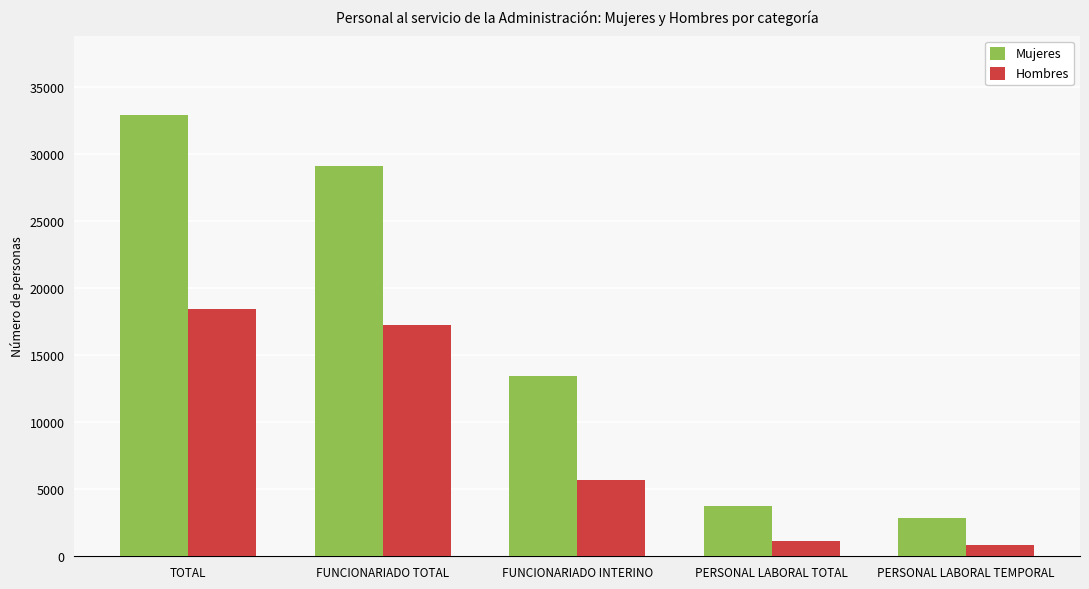

True or false: Mujeres has a value of 13440 at FUNCIONARIADO INTERINO.

True